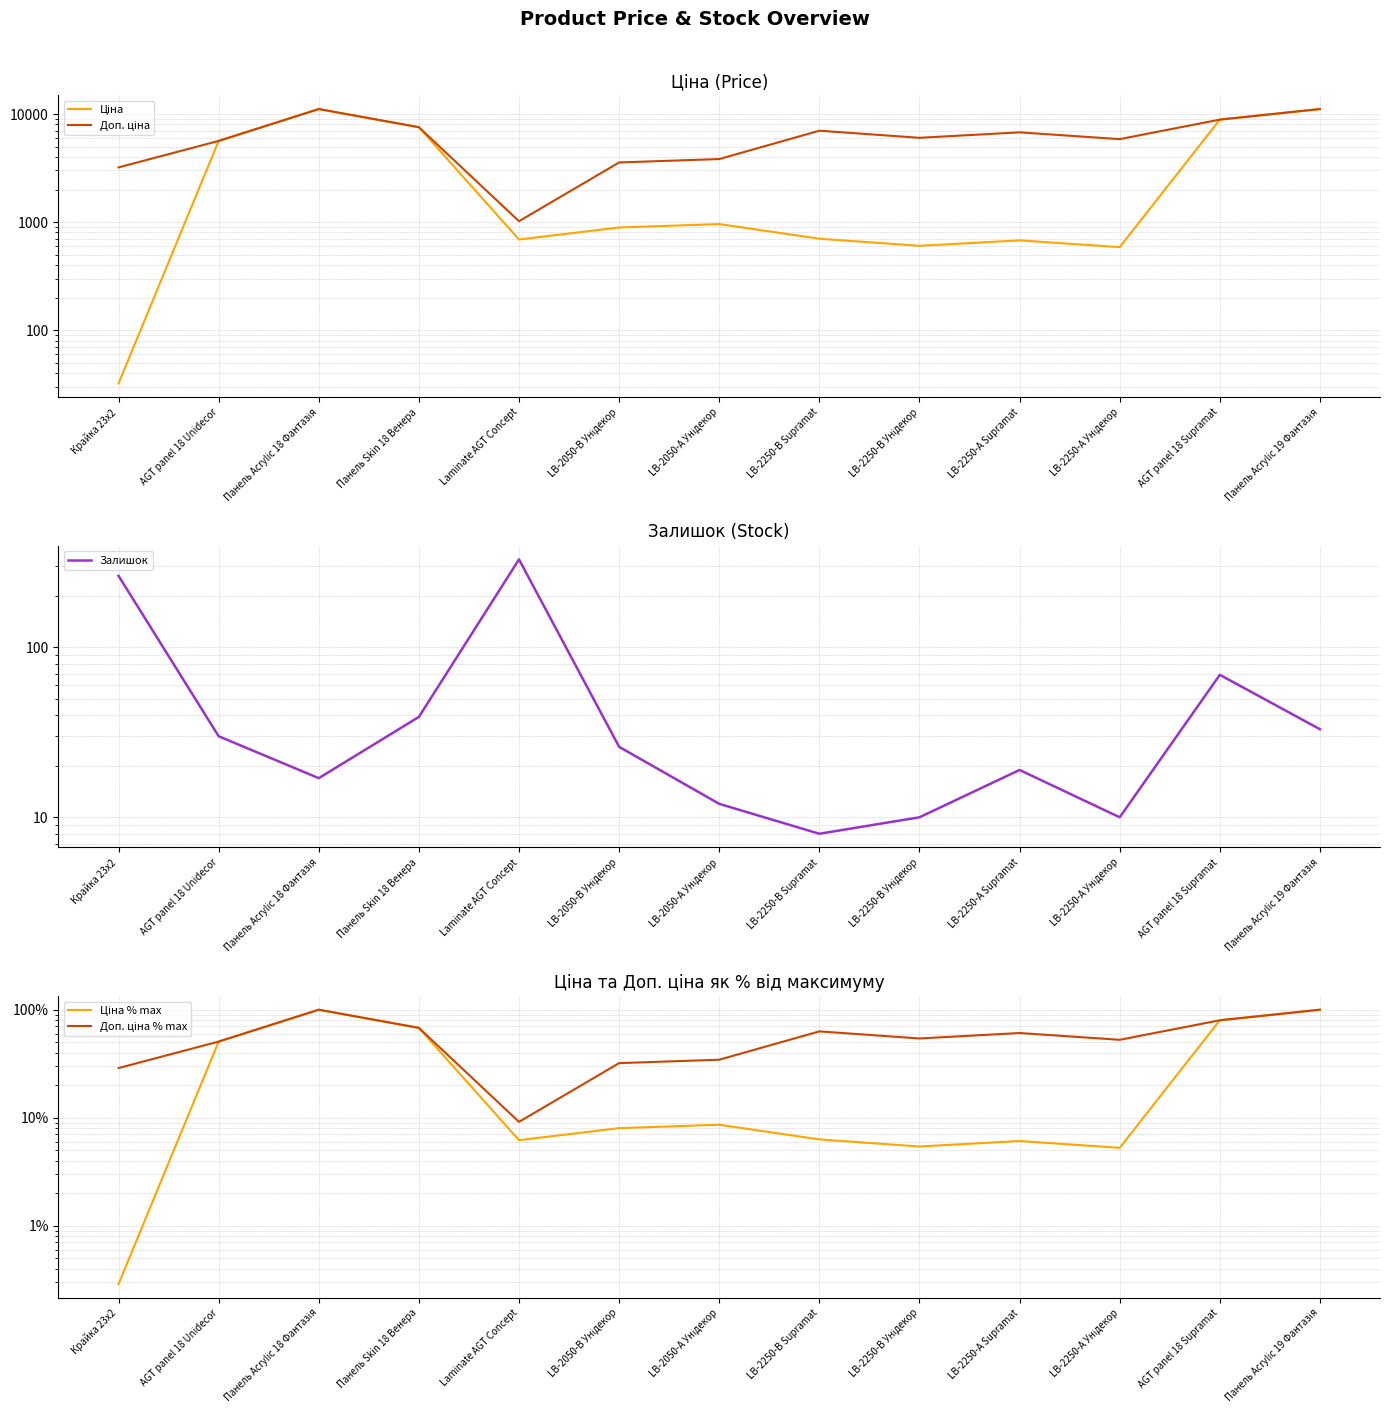

True or false: Доп. ціна and Доп. ціна % max cross at least once.

False